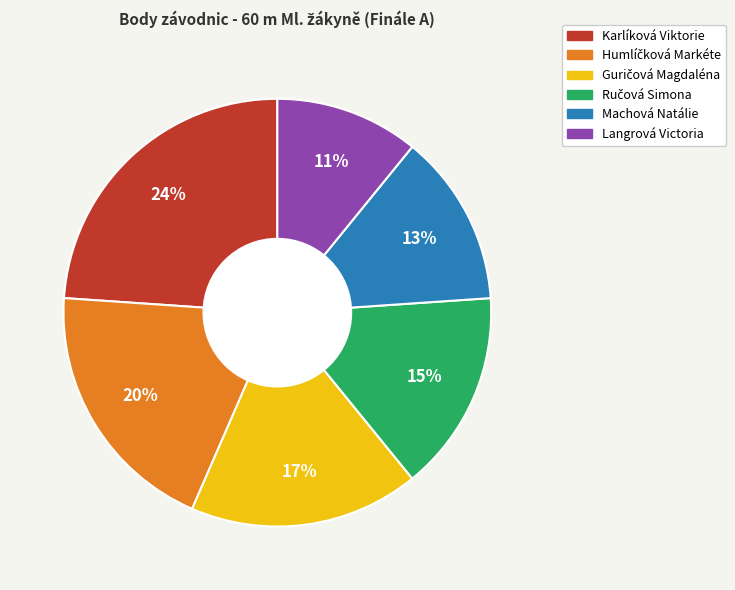

Between Machová Natálie and Langrová Victoria, which is larger?

Machová Natálie